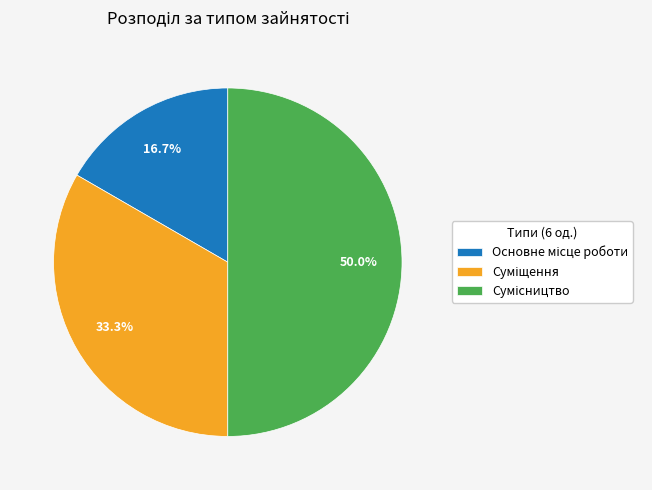

What percentage do Суміщення and Основне місце роботи together represent?

50.0%